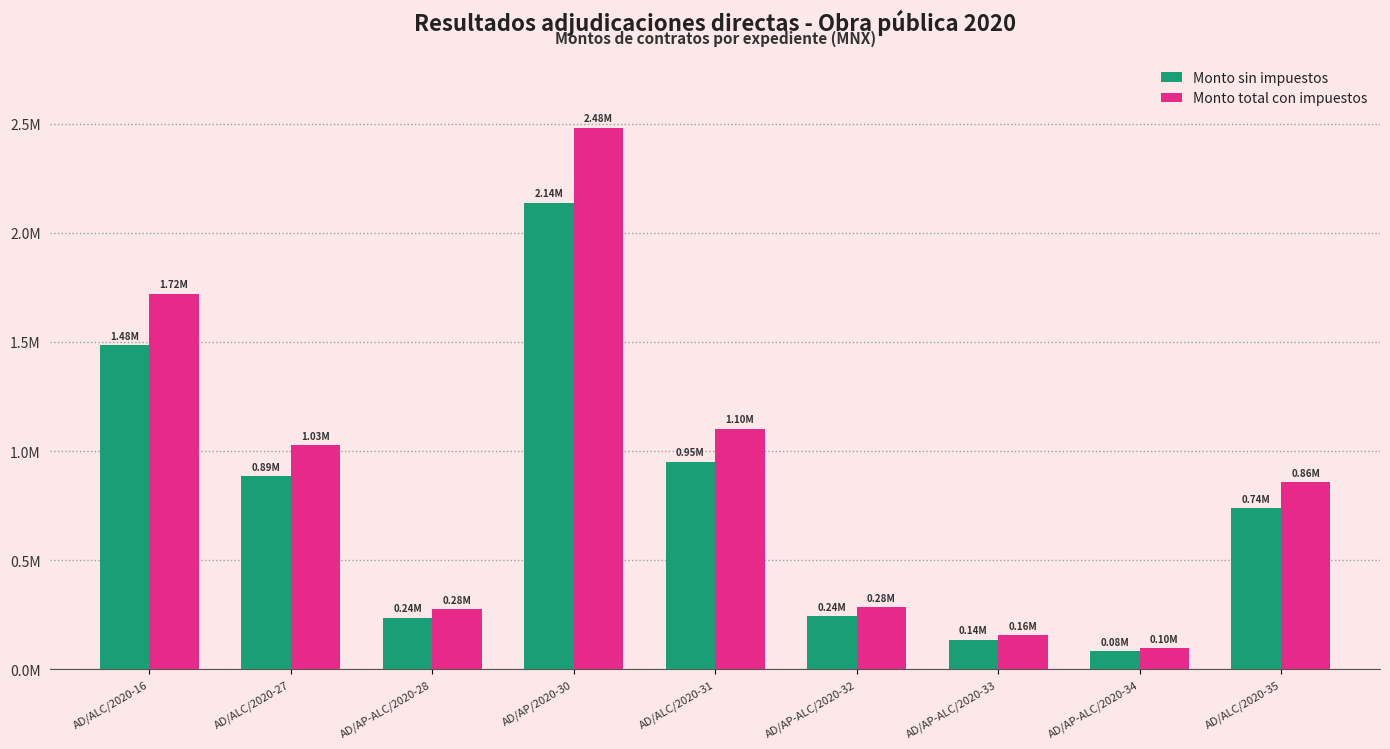

What is the sum of the Monto total con impuestos values at AD/AP-ALC/2020-28 and AD/ALC/2020-27?

1303137.6